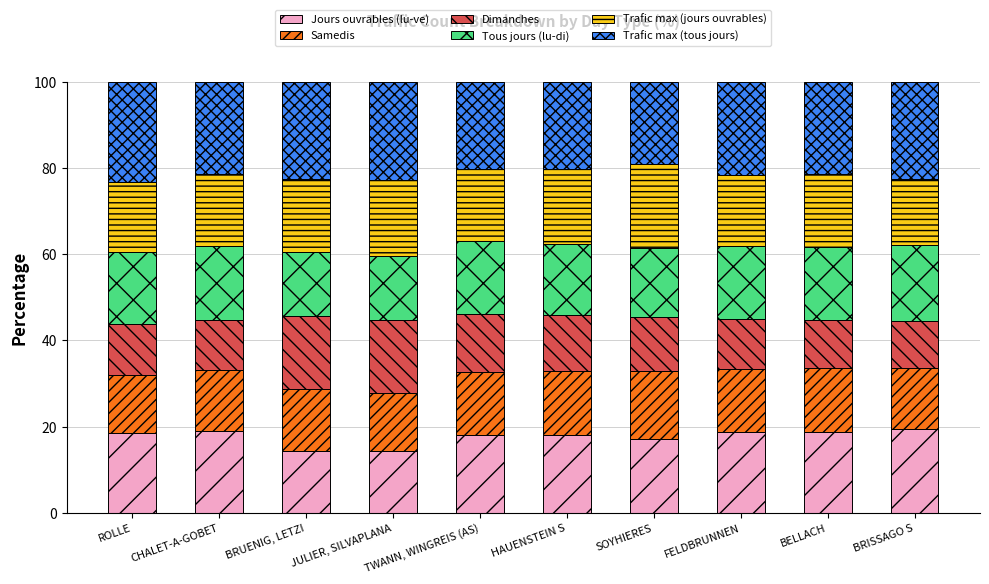

Are the bars grouped side by side (vs. stacked)?

No